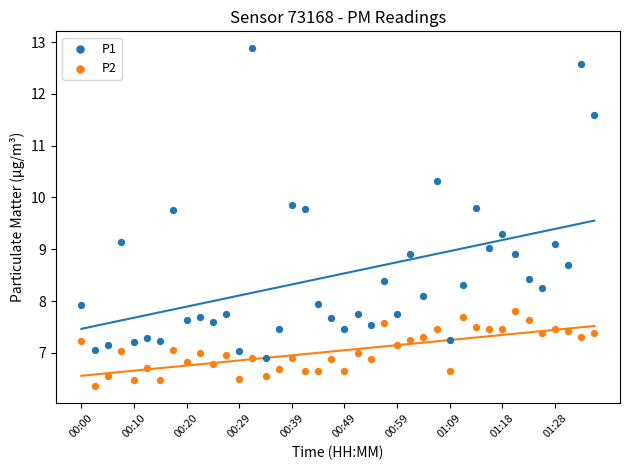

Which series reaches the maximum Y coordinate?

P1